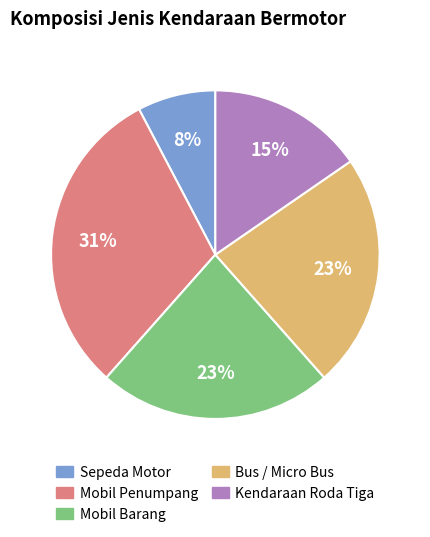

Does Bus / Micro Bus represent more than half of the total?

No